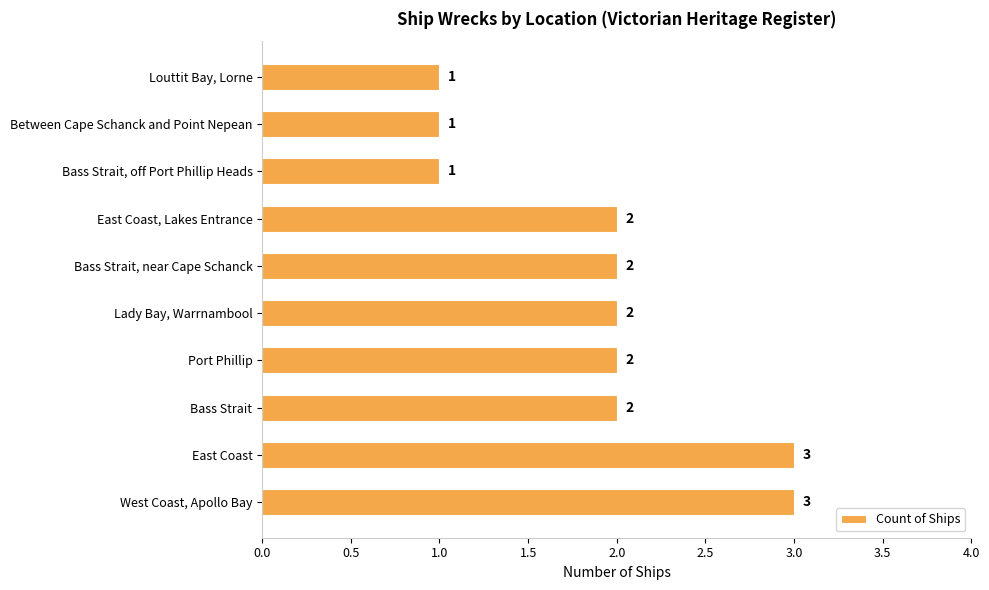

How many data points are less than 2?

3